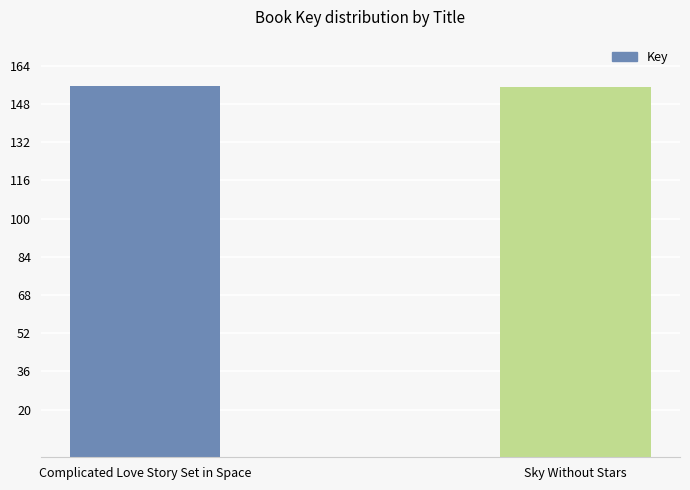

List the labels in order of value, largest first.

Complicated Love Story Set in Space, Sky Without Stars